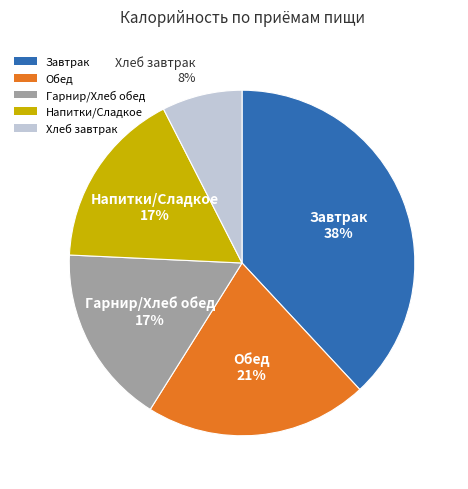

How many slices are in this pie chart?

5